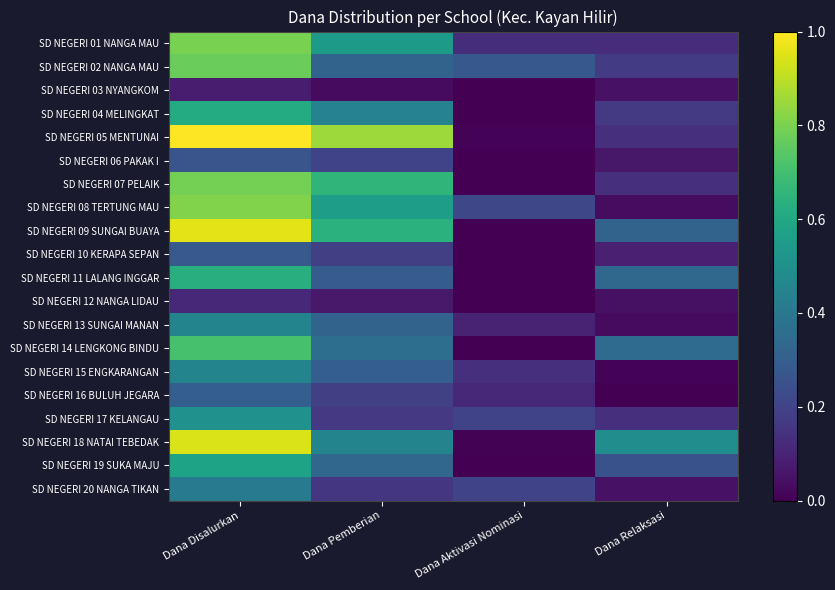

Reading left to right, what are all the values shown in this chart?

SD NEGERI 01 NANGA MAU: Dana Disalurkan=0.8	Dana Pemberian=0.5	Dana Aktivasi Nominasi=0.1	Dana Relaksasi=0.1
SD NEGERI 02 NANGA MAU: Dana Disalurkan=0.8	Dana Pemberian=0.3	Dana Aktivasi Nominasi=0.3	Dana Relaksasi=0.2
SD NEGERI 03 NYANGKOM: Dana Disalurkan=0.1	Dana Pemberian=0.0	Dana Aktivasi Nominasi=0.0	Dana Relaksasi=0.1
SD NEGERI 04 MELINGKAT: Dana Disalurkan=0.6	Dana Pemberian=0.4	Dana Aktivasi Nominasi=0.0	Dana Relaksasi=0.2
SD NEGERI 05 MENTUNAI: Dana Disalurkan=1.0	Dana Pemberian=0.9	Dana Aktivasi Nominasi=0.0	Dana Relaksasi=0.1
SD NEGERI 06 PAKAK I: Dana Disalurkan=0.3	Dana Pemberian=0.2	Dana Aktivasi Nominasi=0.0	Dana Relaksasi=0.1
SD NEGERI 07 PELAIK: Dana Disalurkan=0.8	Dana Pemberian=0.7	Dana Aktivasi Nominasi=0.0	Dana Relaksasi=0.1
SD NEGERI 08 TERTUNG MAU: Dana Disalurkan=0.8	Dana Pemberian=0.6	Dana Aktivasi Nominasi=0.2	Dana Relaksasi=0.0
SD NEGERI 09 SUNGAI BUAYA: Dana Disalurkan=1.0	Dana Pemberian=0.6	Dana Aktivasi Nominasi=0.0	Dana Relaksasi=0.3
SD NEGERI 10 KERAPA SEPAN: Dana Disalurkan=0.3	Dana Pemberian=0.2	Dana Aktivasi Nominasi=0.0	Dana Relaksasi=0.1
SD NEGERI 11 LALANG INGGAR: Dana Disalurkan=0.6	Dana Pemberian=0.3	Dana Aktivasi Nominasi=0.0	Dana Relaksasi=0.3
SD NEGERI 12 NANGA LIDAU: Dana Disalurkan=0.1	Dana Pemberian=0.1	Dana Aktivasi Nominasi=0.0	Dana Relaksasi=0.0
SD NEGERI 13 SUNGAI MANAN: Dana Disalurkan=0.5	Dana Pemberian=0.3	Dana Aktivasi Nominasi=0.1	Dana Relaksasi=0.0
SD NEGERI 14 LENGKONG BINDU: Dana Disalurkan=0.7	Dana Pemberian=0.4	Dana Aktivasi Nominasi=0.0	Dana Relaksasi=0.3
SD NEGERI 15 ENGKARANGAN: Dana Disalurkan=0.5	Dana Pemberian=0.3	Dana Aktivasi Nominasi=0.1	Dana Relaksasi=0.0
SD NEGERI 16 BULUH JEGARA: Dana Disalurkan=0.3	Dana Pemberian=0.2	Dana Aktivasi Nominasi=0.1	Dana Relaksasi=0.0
SD NEGERI 17 KELANGAU: Dana Disalurkan=0.5	Dana Pemberian=0.2	Dana Aktivasi Nominasi=0.2	Dana Relaksasi=0.1
SD NEGERI 18 NATAI TEBEDAK: Dana Disalurkan=0.9	Dana Pemberian=0.5	Dana Aktivasi Nominasi=0.0	Dana Relaksasi=0.5
SD NEGERI 19 SUKA MAJU: Dana Disalurkan=0.6	Dana Pemberian=0.3	Dana Aktivasi Nominasi=0.0	Dana Relaksasi=0.2
SD NEGERI 20 NANGA TIKAN: Dana Disalurkan=0.4	Dana Pemberian=0.2	Dana Aktivasi Nominasi=0.2	Dana Relaksasi=0.1